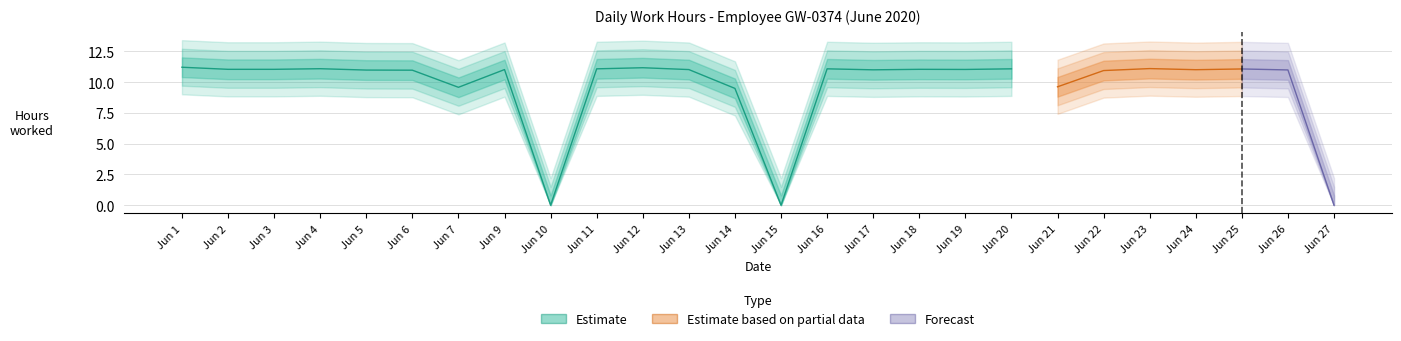

What is the sum of the values at 10 and 3?

11.0